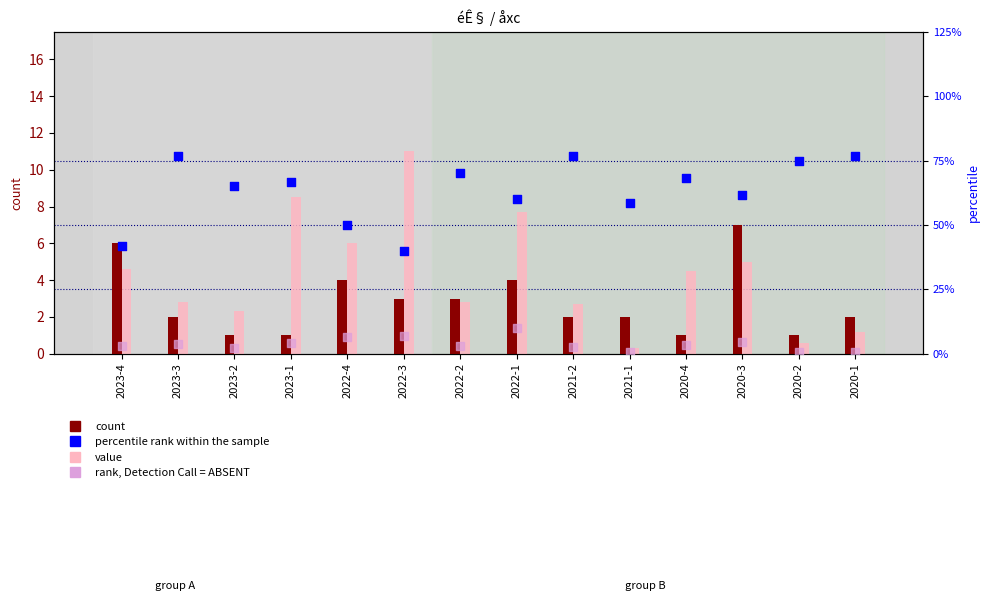

Which series has the widest spread of Y values?

percentile rank within the sample